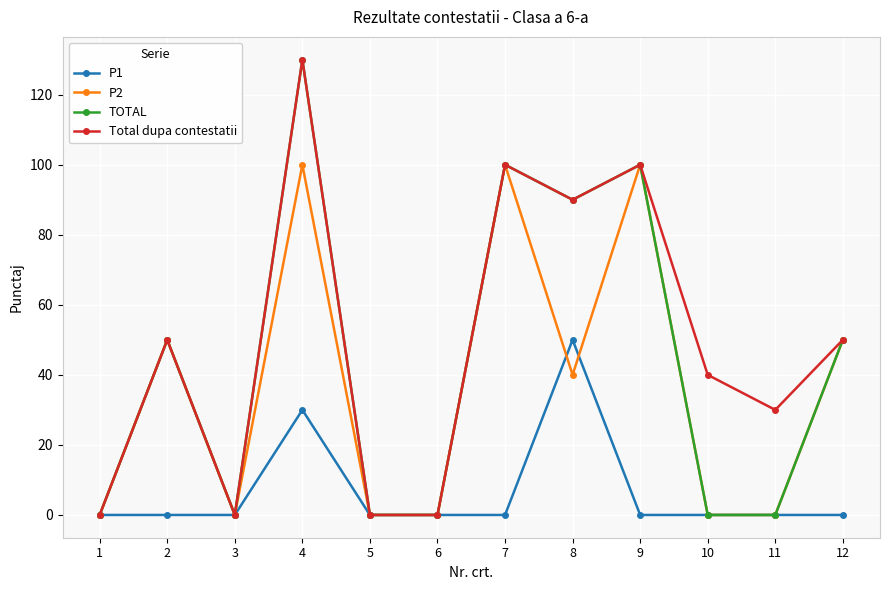

The Total dupa contestatii series shows 130 at 4. True or false?

True